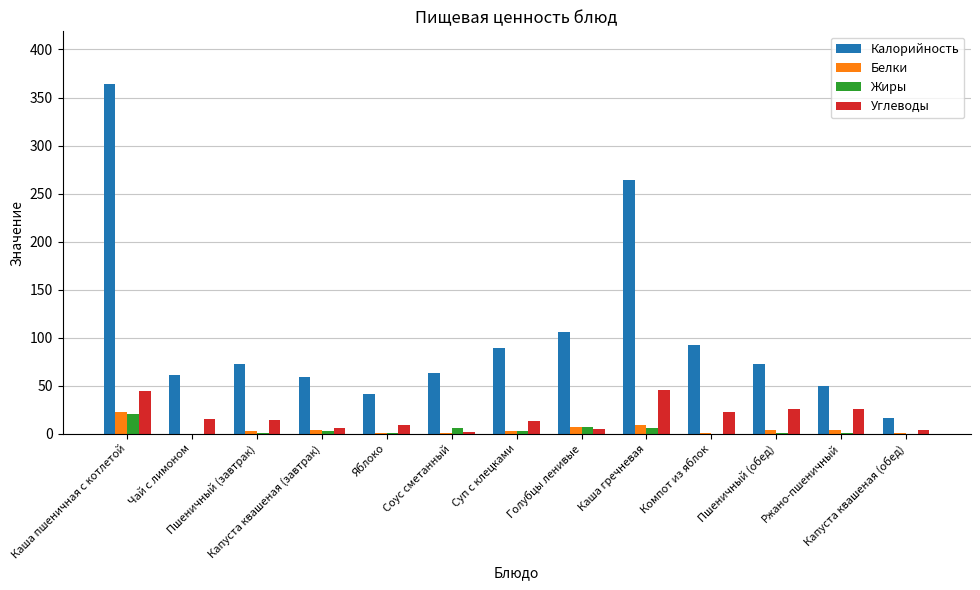

What is the total value across all series at Капуста квашеная (завтрак)?

71.2